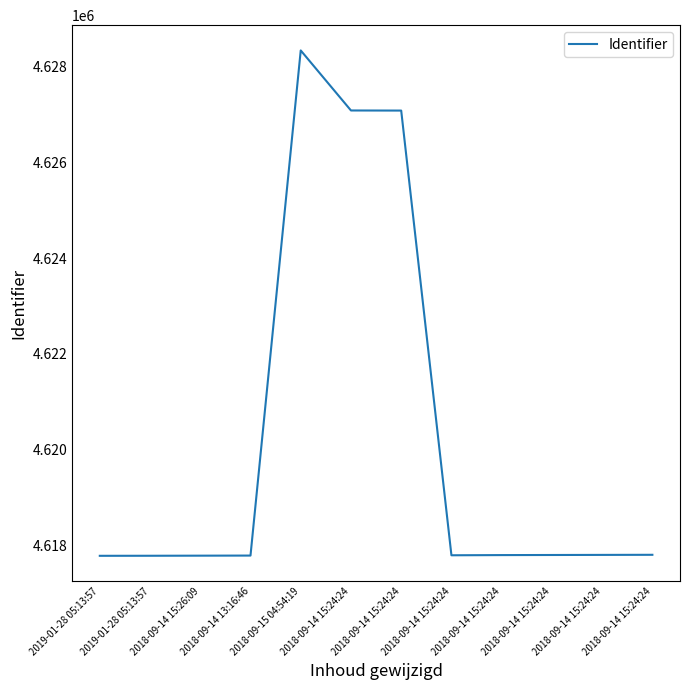

Rank the categories by value from highest to lowest.

2018-09-15 04:54:19, 2018-09-14 15:24:24, 2018-09-14 15:24:24, 2018-09-14 15:24:24, 2018-09-14 15:24:24, 2018-09-14 15:24:24, 2018-09-14 15:24:24, 2018-09-14 15:24:24, 2018-09-14 13:16:46, 2018-09-14 15:26:09, 2019-01-28 05:13:57, 2019-01-28 05:13:57